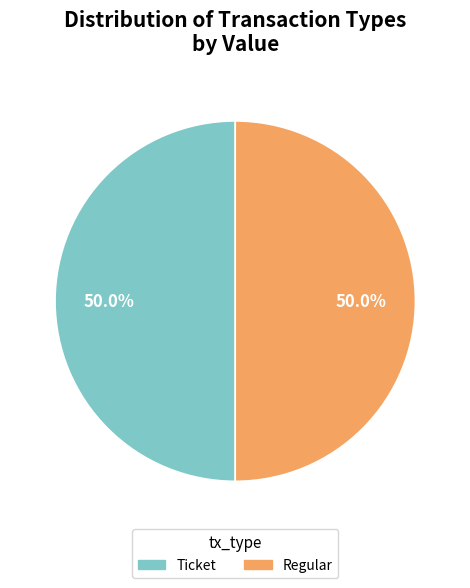

What portion of the pie excludes Ticket?

50.0%